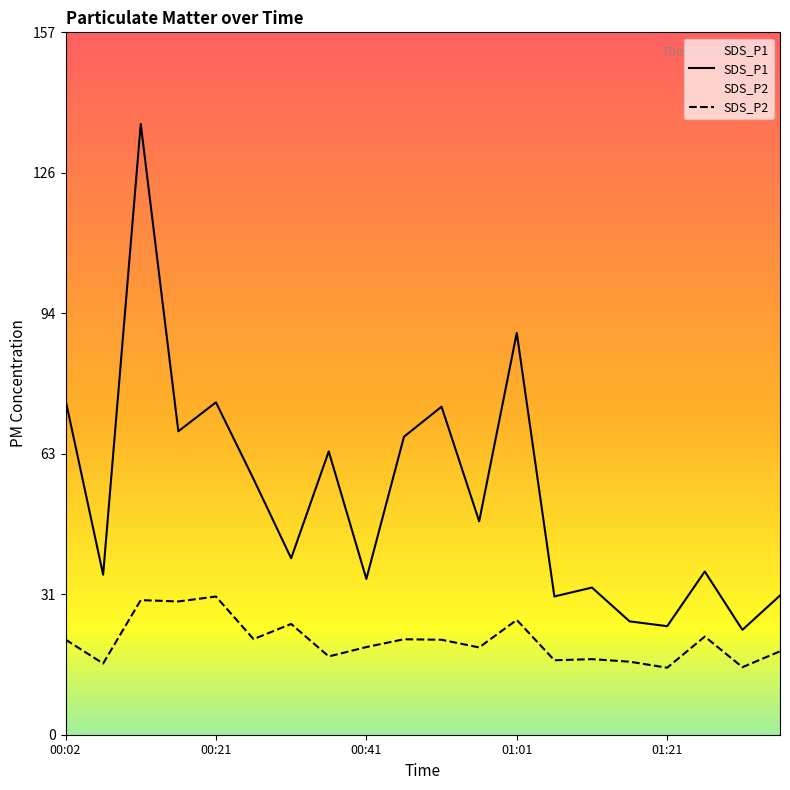

What is the difference between the highest and lowest values at 01:26?

14.6